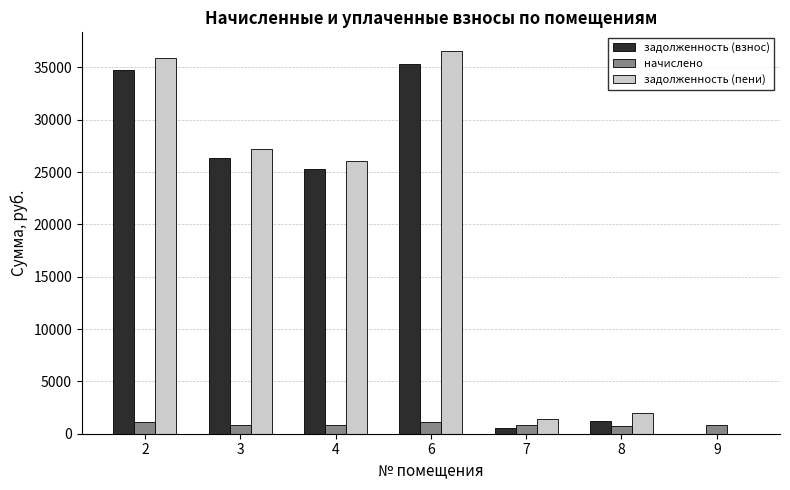

The value of задолженность (пени) at 9 is 22515.8. True or false?

False